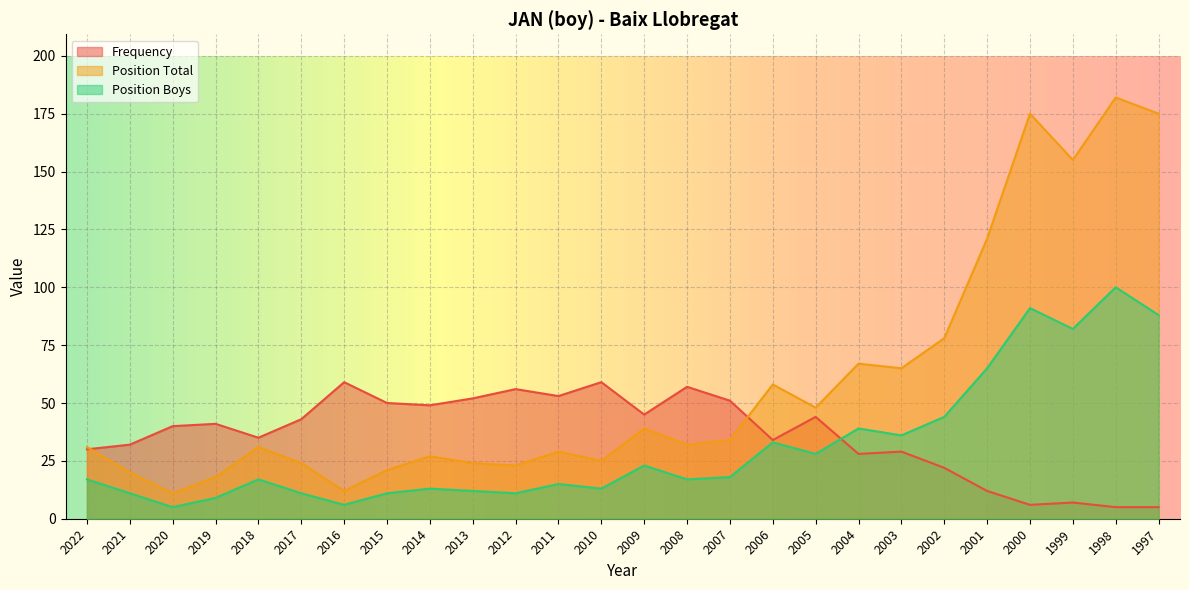

What is the average value of the Position Boys series?

31